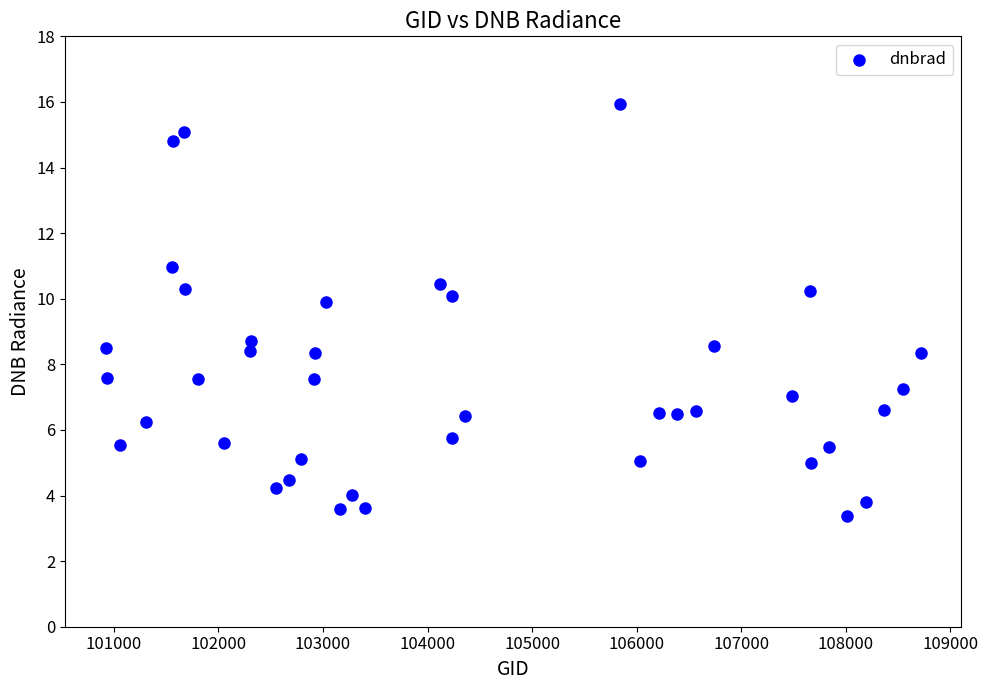

What is the range of X values (max minus min)?

7793.0